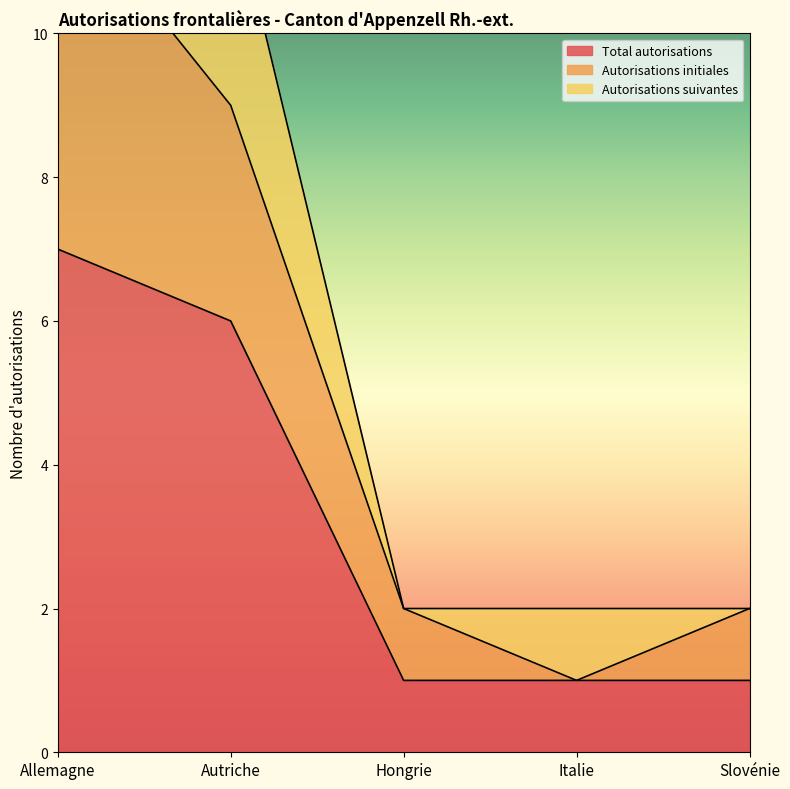

What value does the Total autorisations series have at Autriche?

6